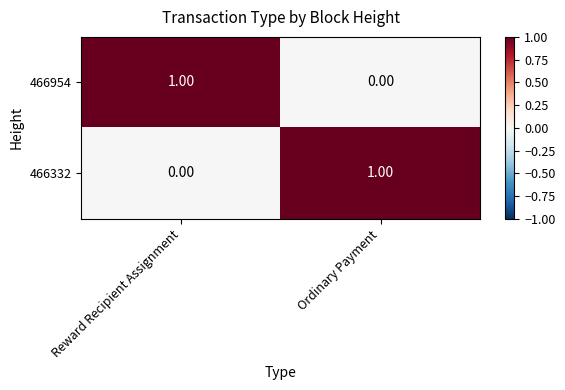

At how many categories does at least one series exceed 0?

2